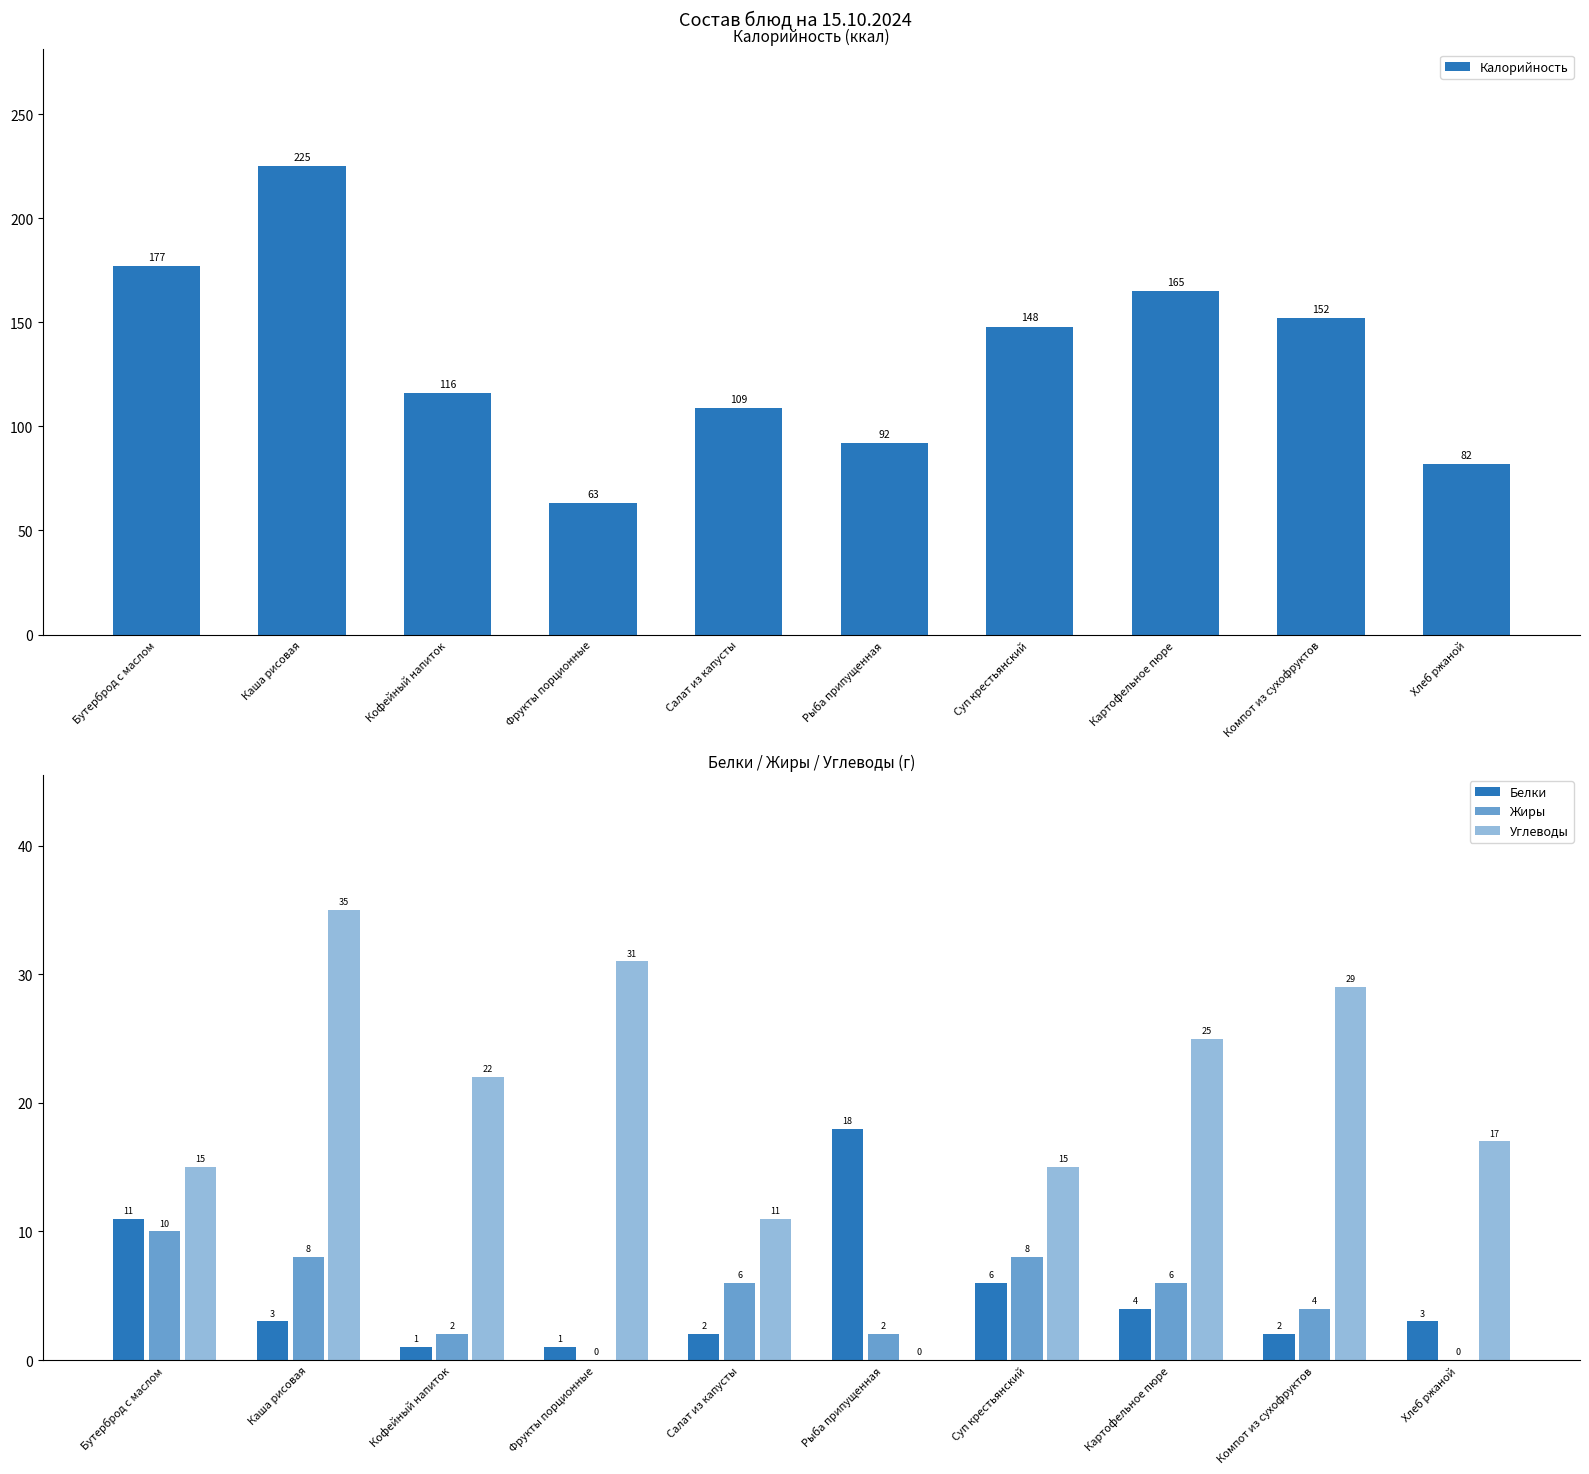

Which series changed the most between Бутерброд с маслом and Каша рисовая?

Калорийность